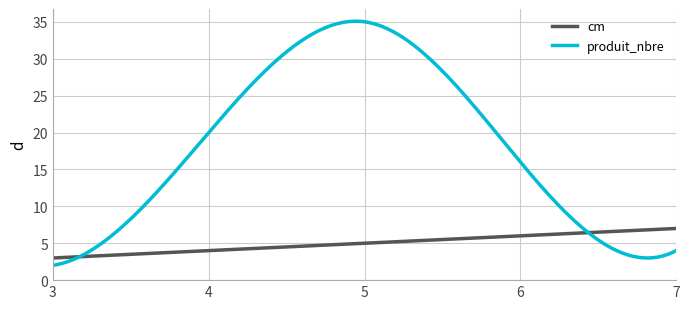

Which series has the largest range (max minus min)?

produit_nbre